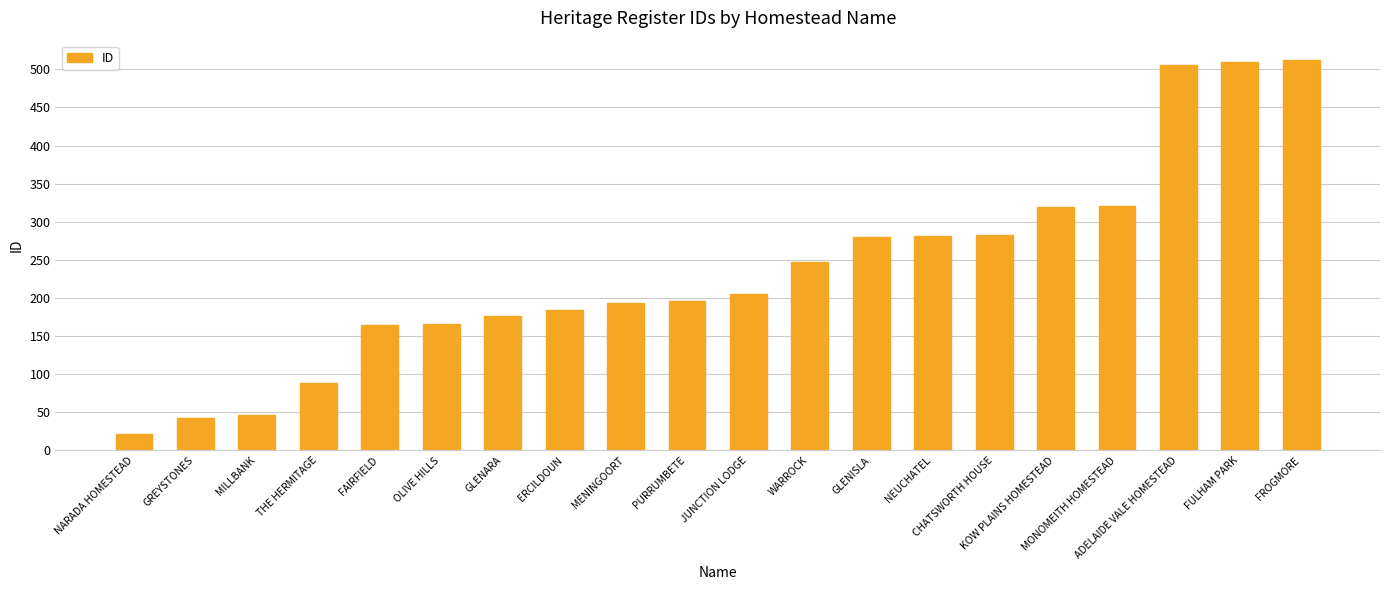

What is the label of the 10th bar from the left?

PURRUMBETE